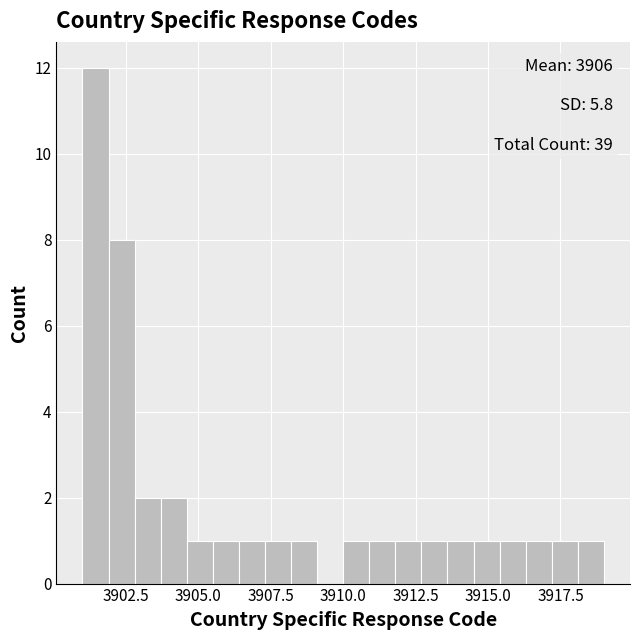

Around what value on the x-axis is the tallest bar? Give the approximate position of its centre, as read against the axis.

3901.5